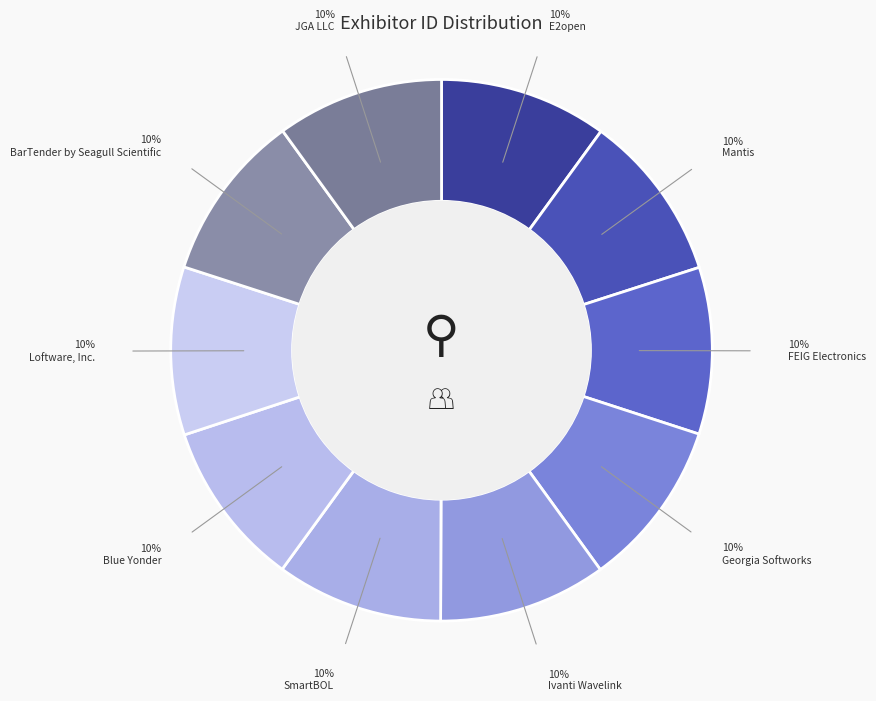

Which category has the smallest portion of the pie?

Blue Yonder